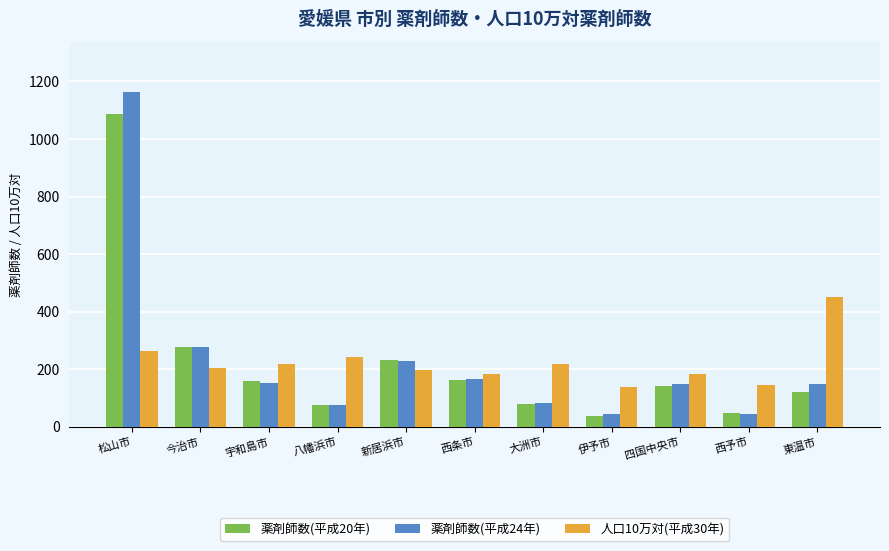

What is the average value of the 薬剤師数(平成20年) series?

220.2